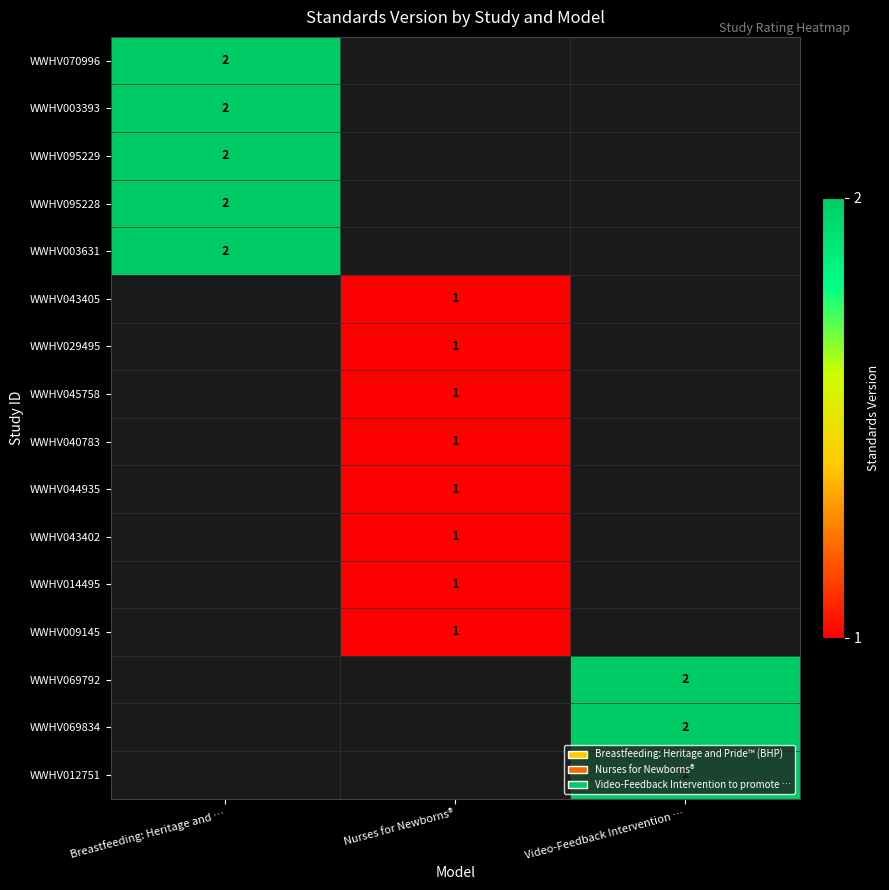

The WWHV029495 series shows 1 at Video-Feedback Intervention …. True or false?

False